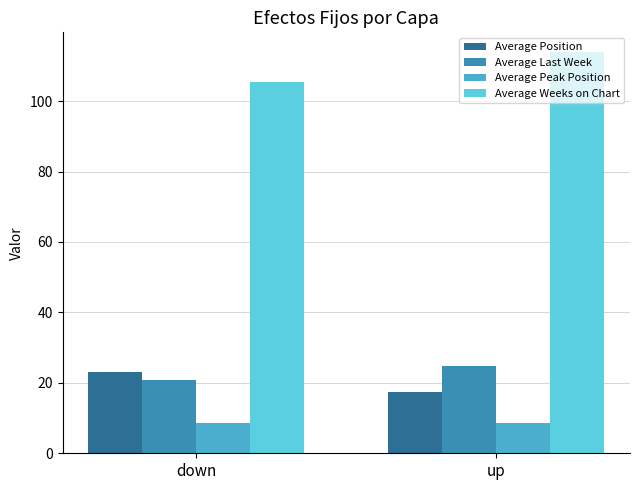

How many bars are there in total?

8